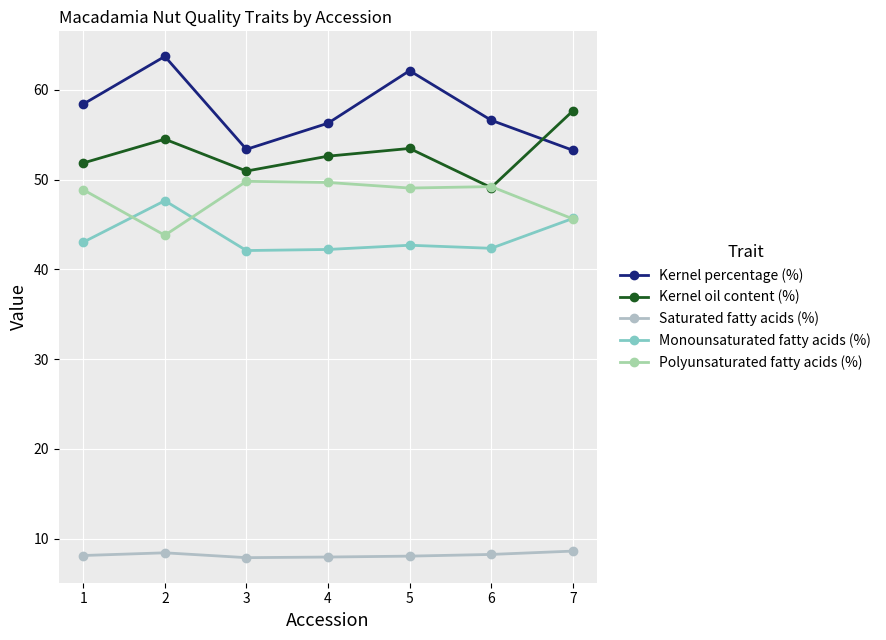

What is the value of the Kernel oil content (%) point at the 7th from the left?

57.6